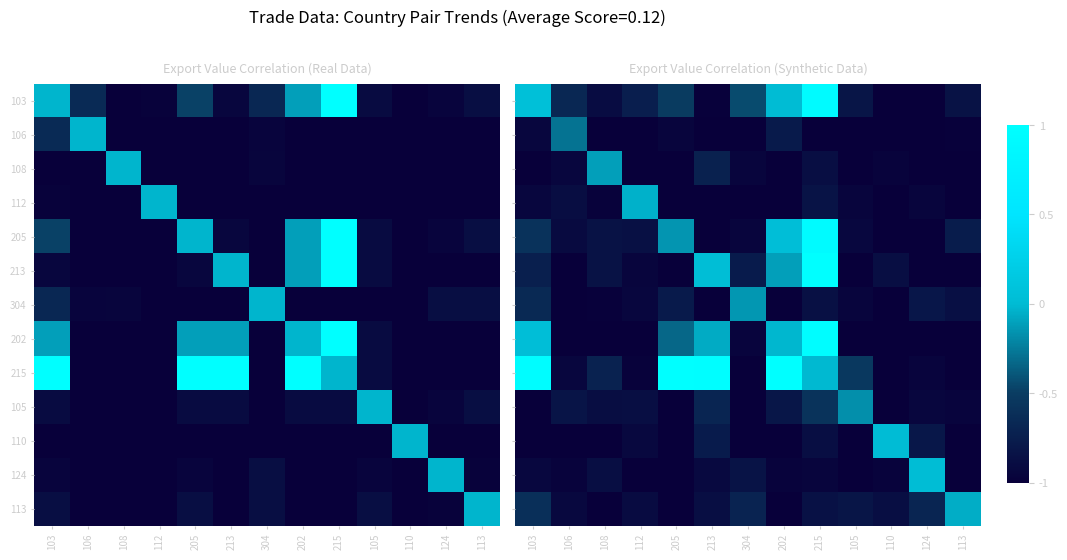

The value of 110 at 103 is -1.3. True or false?

False